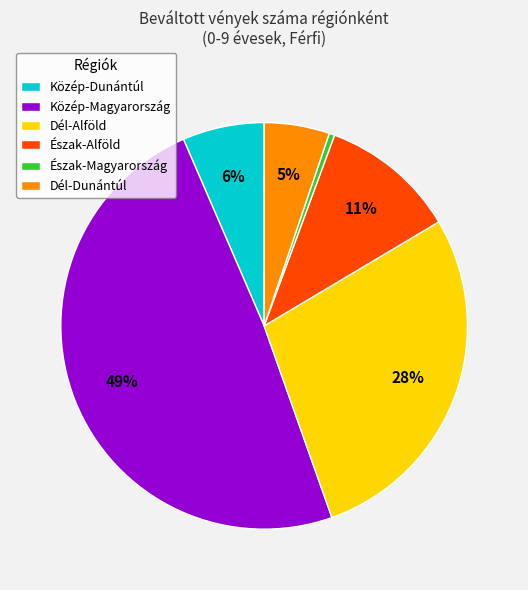

Which category has the smallest portion of the pie?

Észak-Magyarország